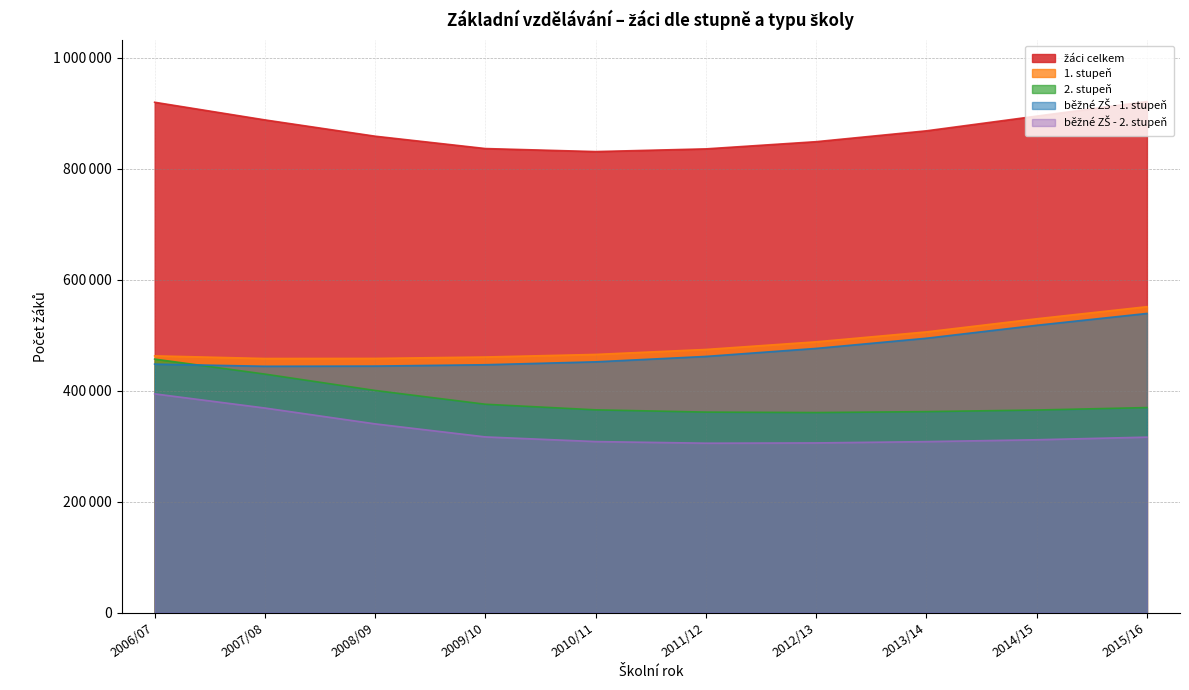

Is it true that běžné ZŠ - 2. stupeň equals 311632 at 2014/15?

True